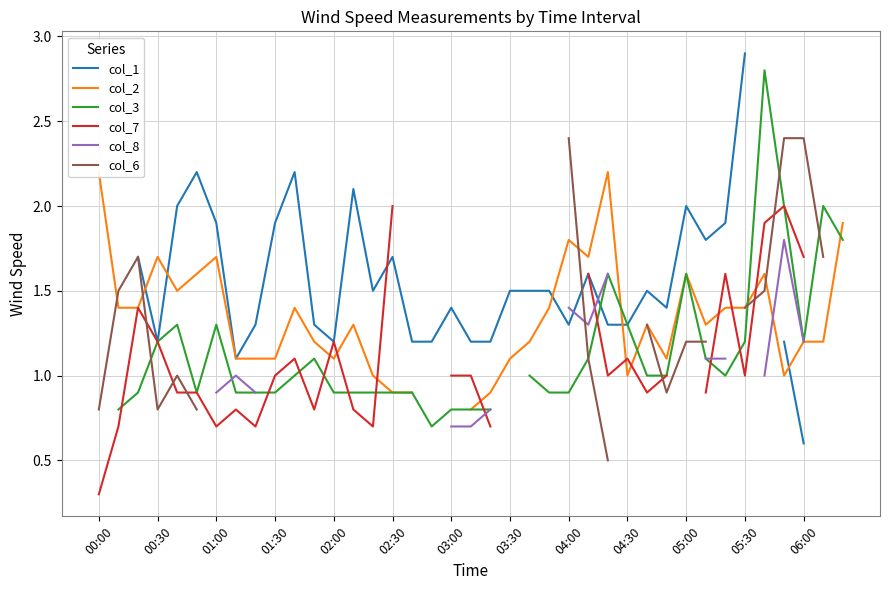

True or false: col_1 and col_6 cross at least once.

True